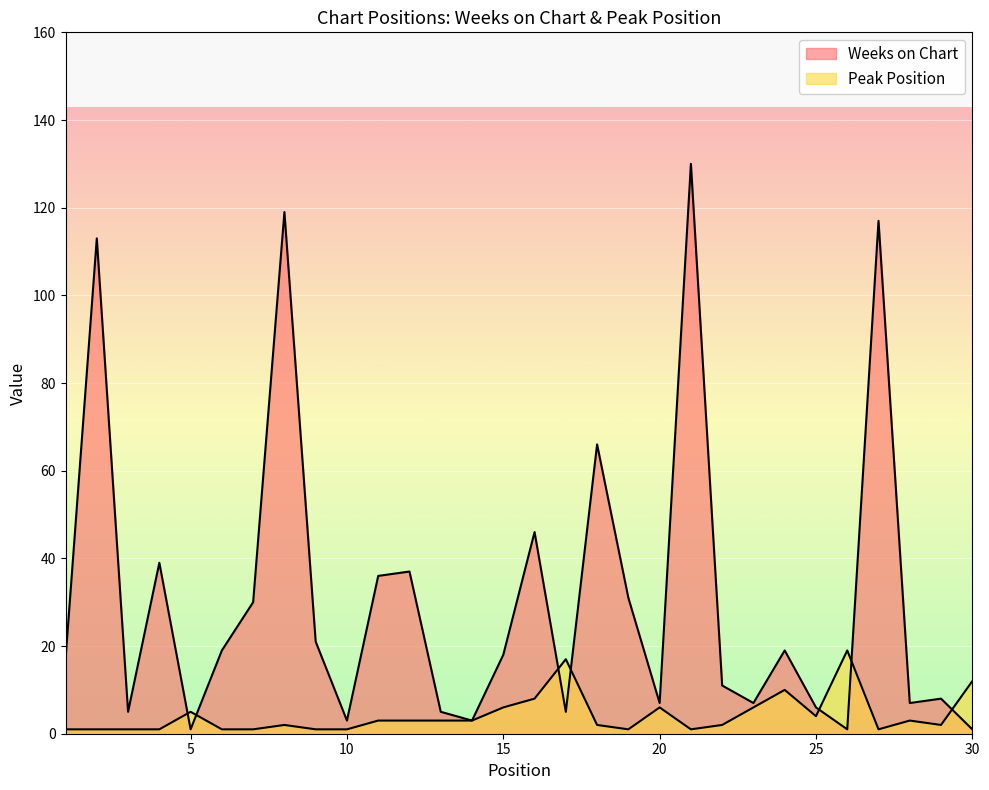

Is it true that Weeks on Chart equals 14 at 19?

False